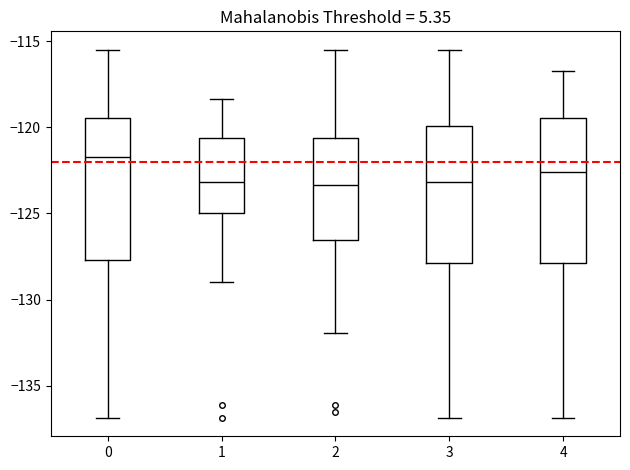

Reading left to right, read every box against the y-axis: the position of its median line, the range the box covers, and the ends of its whiskers. The values are not printed on the chart, so give them approximately, as read against the axis.

0: median -121.5, box -127.5 to -119.5, whiskers -137.0 to -115.5
1: median -123.0, box -125.0 to -120.5, whiskers -129.0 to -118.5
2: median -123.5, box -126.5 to -120.5, whiskers -132.0 to -115.5
3: median -123.0, box -128.0 to -120.0, whiskers -137.0 to -115.5
4: median -122.5, box -128.0 to -119.5, whiskers -137.0 to -116.5